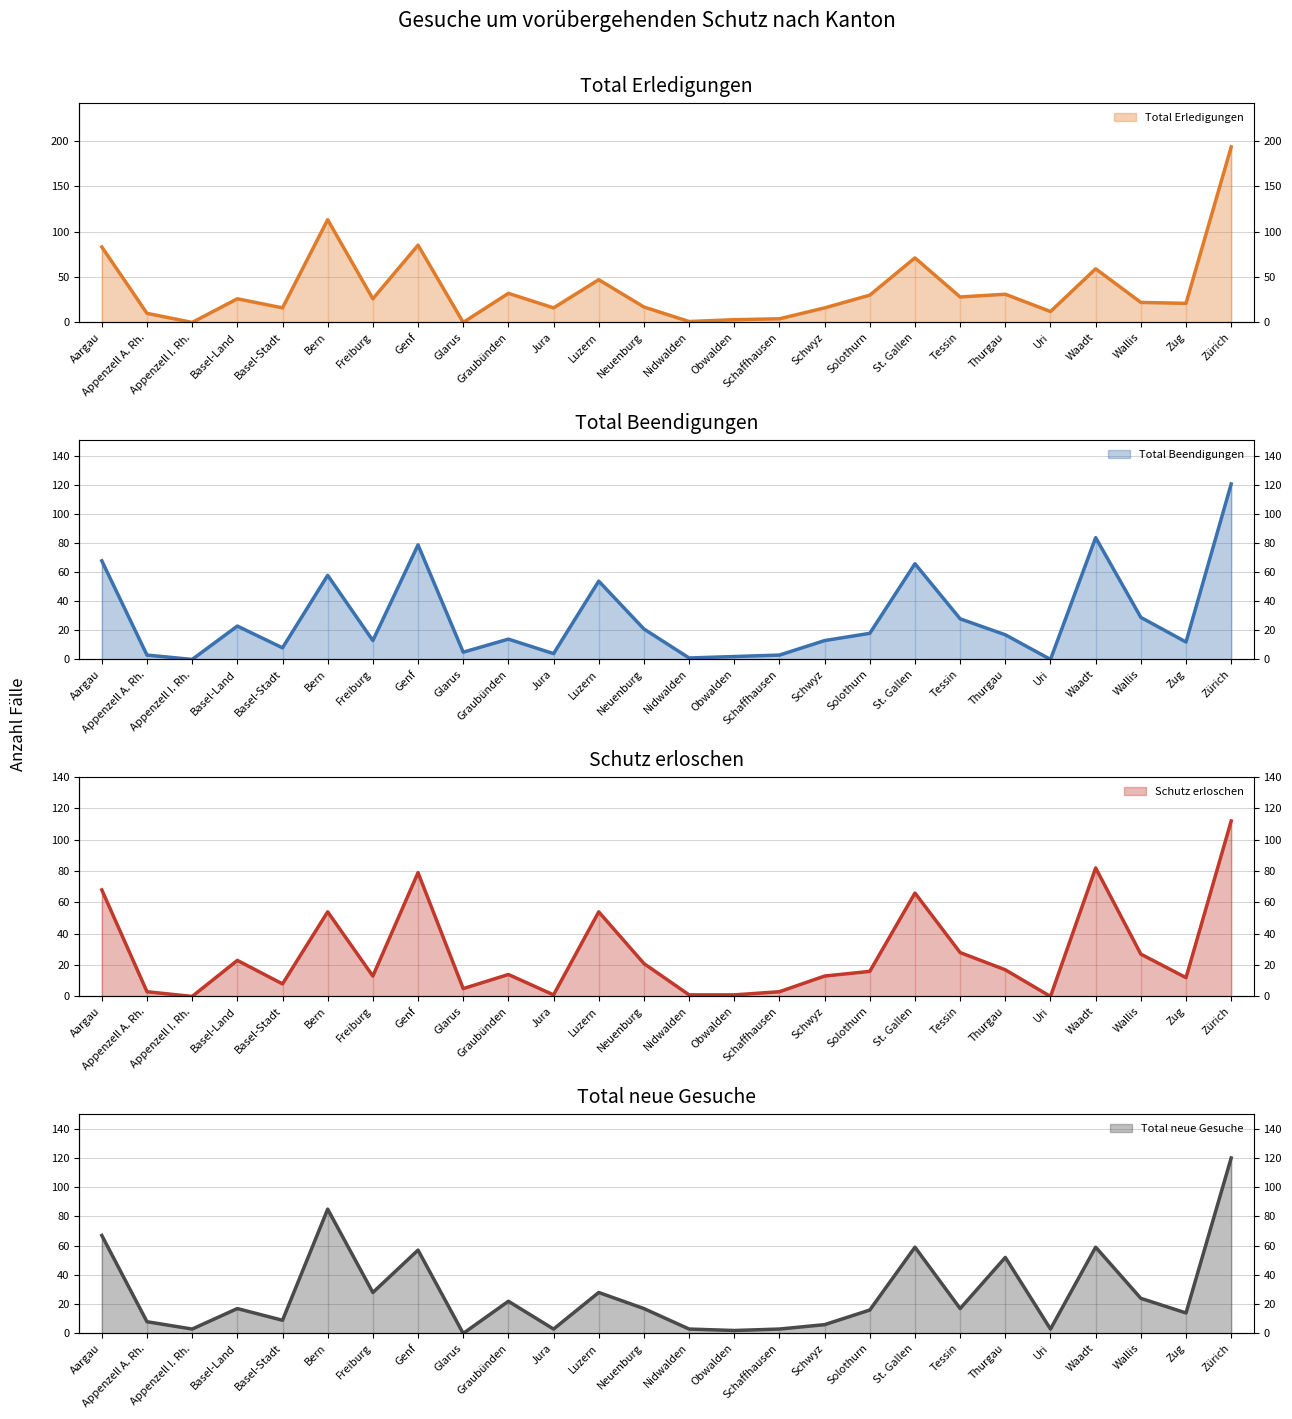

Which category has the highest value in the Total neue Gesuche series?

Zürich